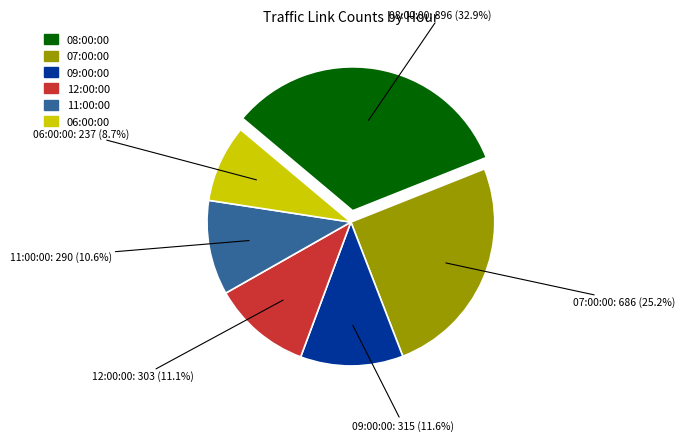

Is there any slice that represents more than half of the pie?

No